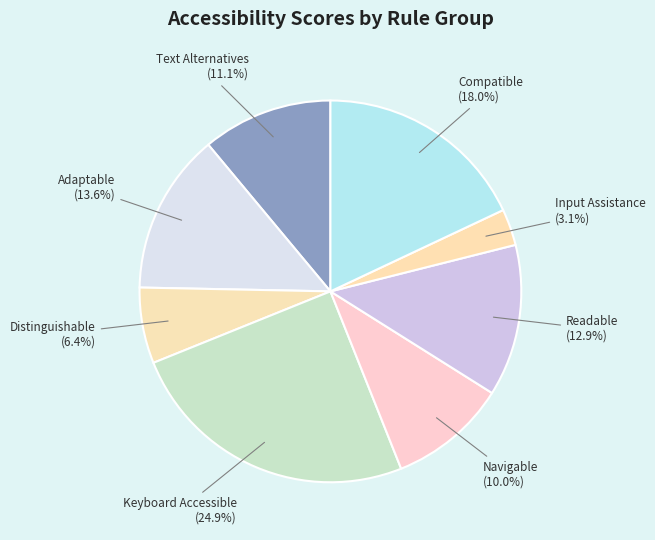

How many slices are in this pie chart?

8